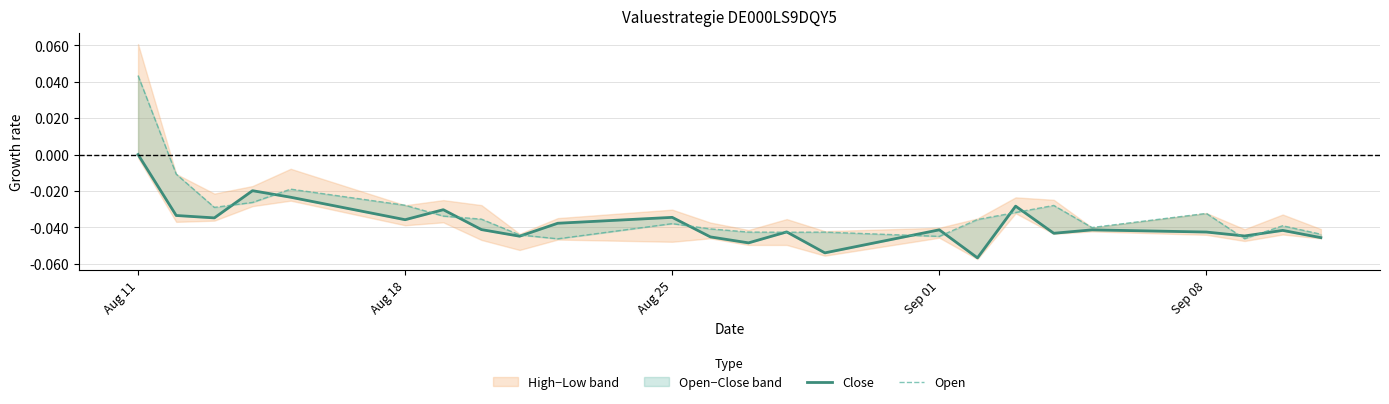

Is this an area chart (filled region under the line)?

No